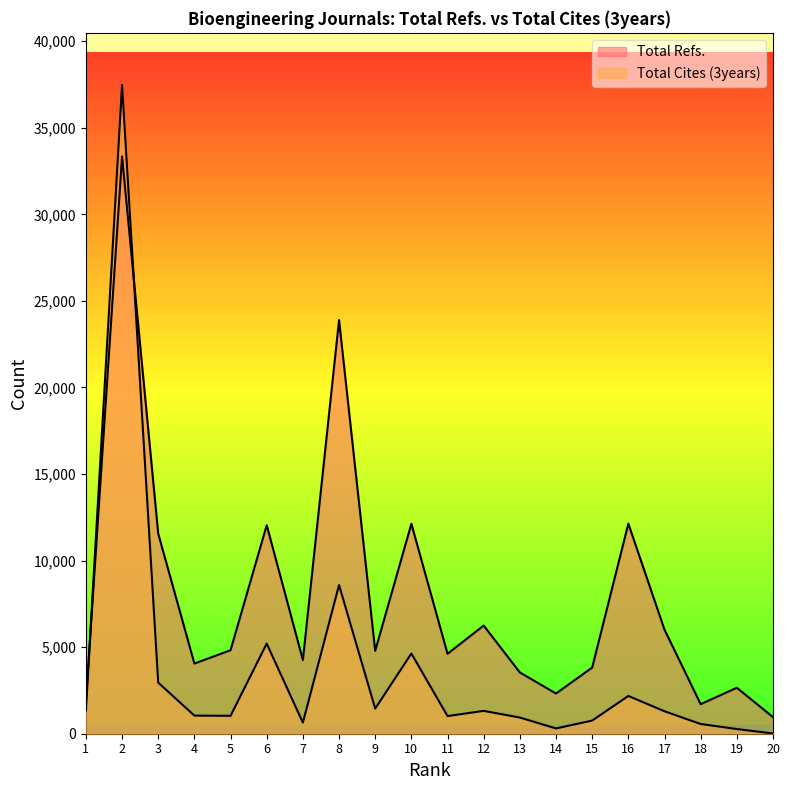

At which label does Total Cites (3years) first exceed 1297?

1